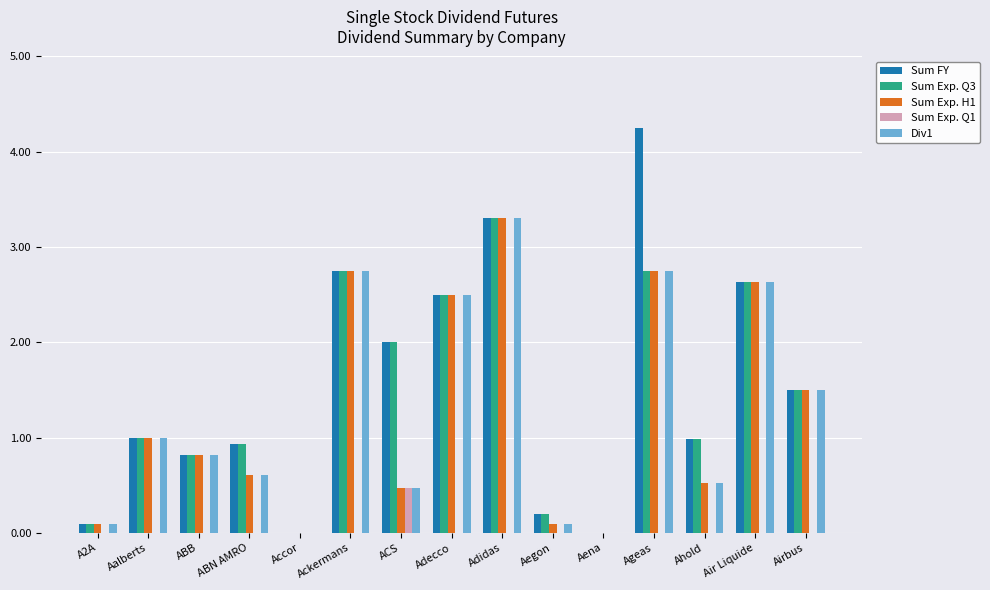

True or false: Sum FY has a value of 0.0 at Accor.

True